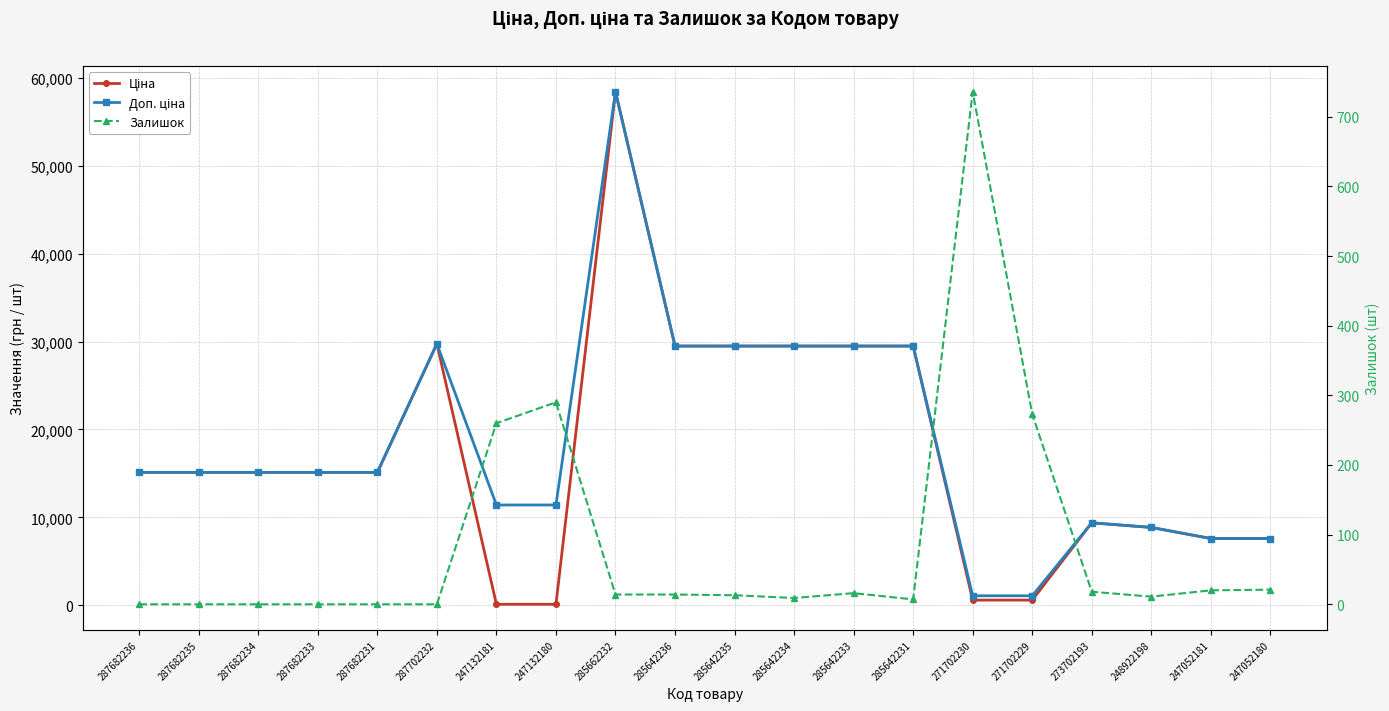

At 247052180, list the series in order from smallest to largest.

Залишок, Ціна, Доп. ціна